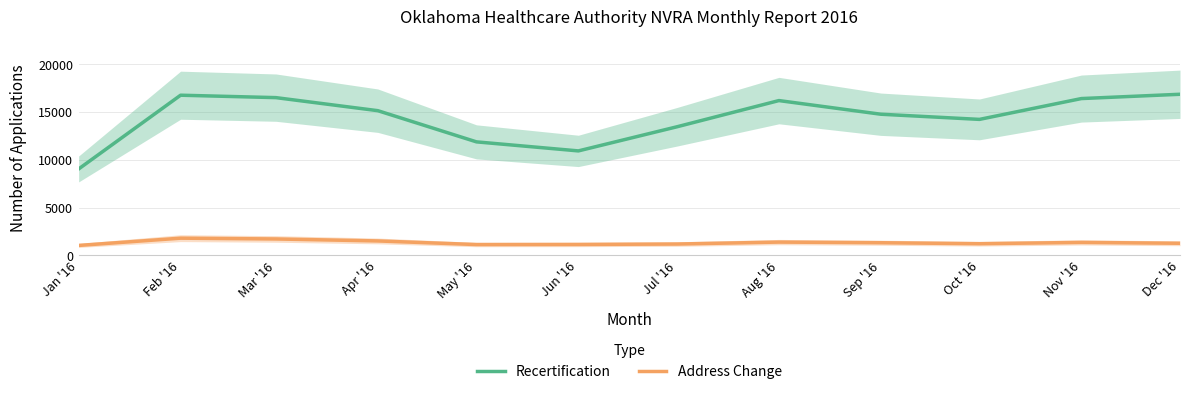

Which series has the largest total across all categories?

Recertification